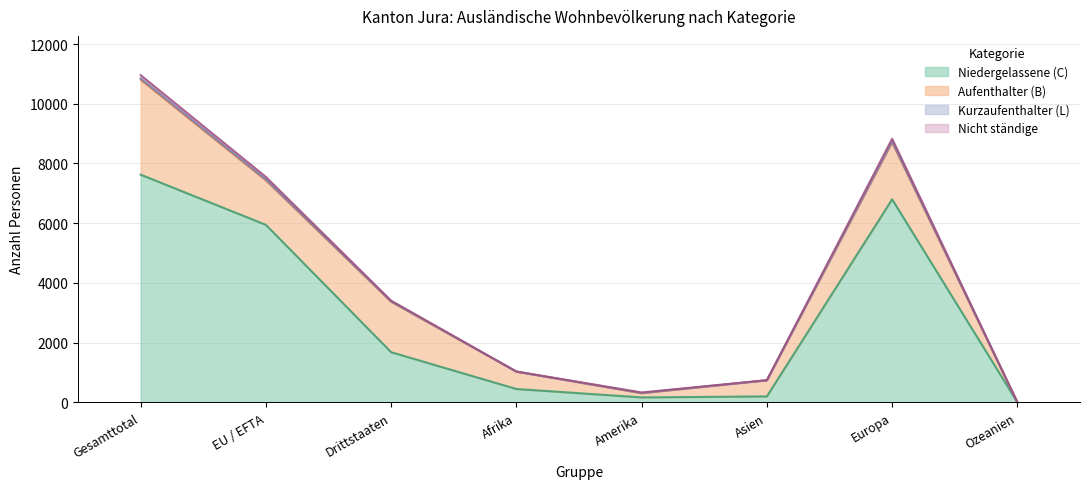

Reading right to left, transcribe all the data shown in this chart.

Niedergelassene (C) Total: 3	6801	201	167	449	1681	5945	7626
Nicht ständige Total: 3	8830	743	333	1034	3407	7551	10958
Ständige Total: 3	8743	742	317	1031	3383	7468	10851